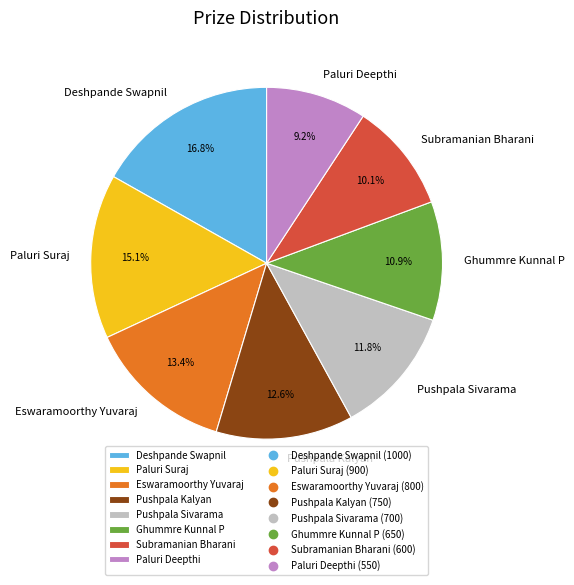

Count the number of slices in the pie.

8